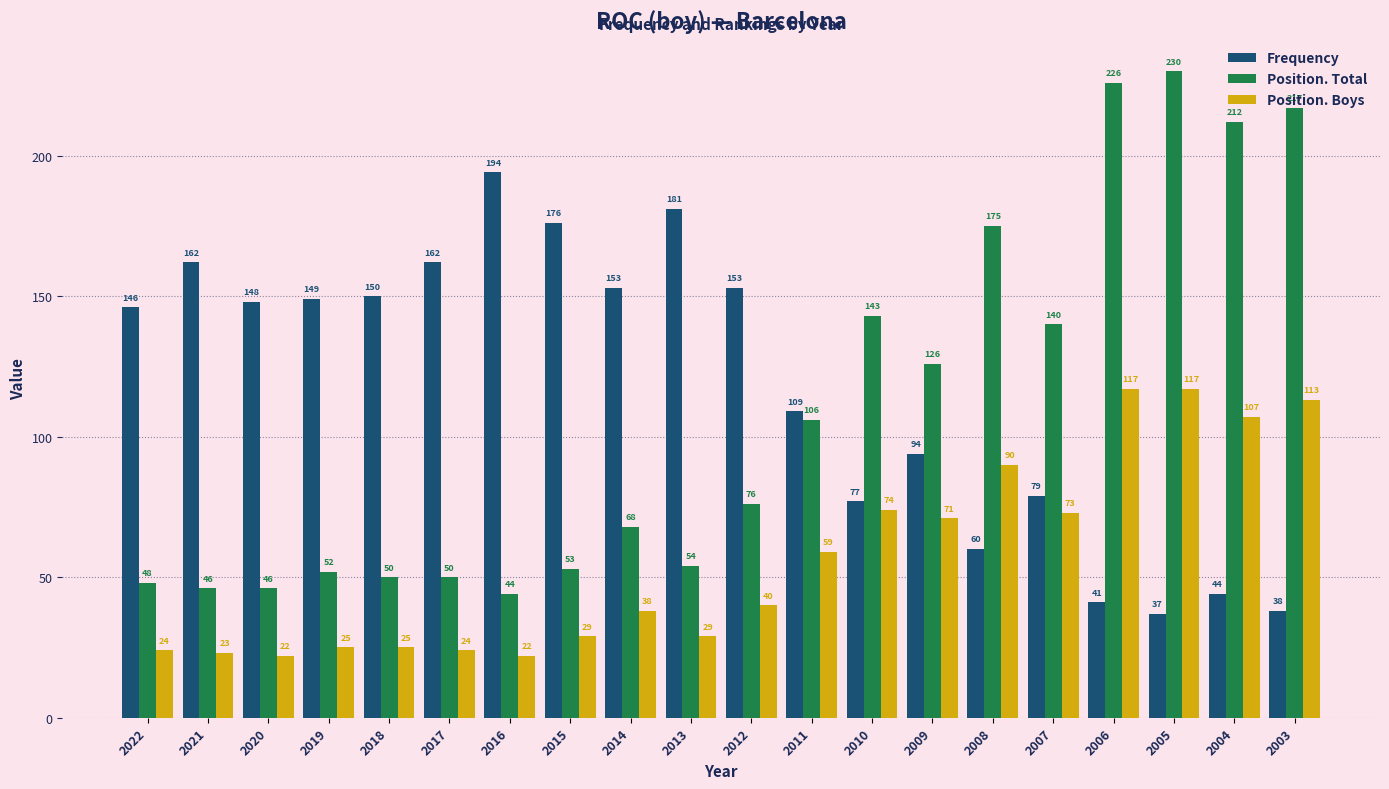

Which category has the lowest value in the Position. Total series?

2016